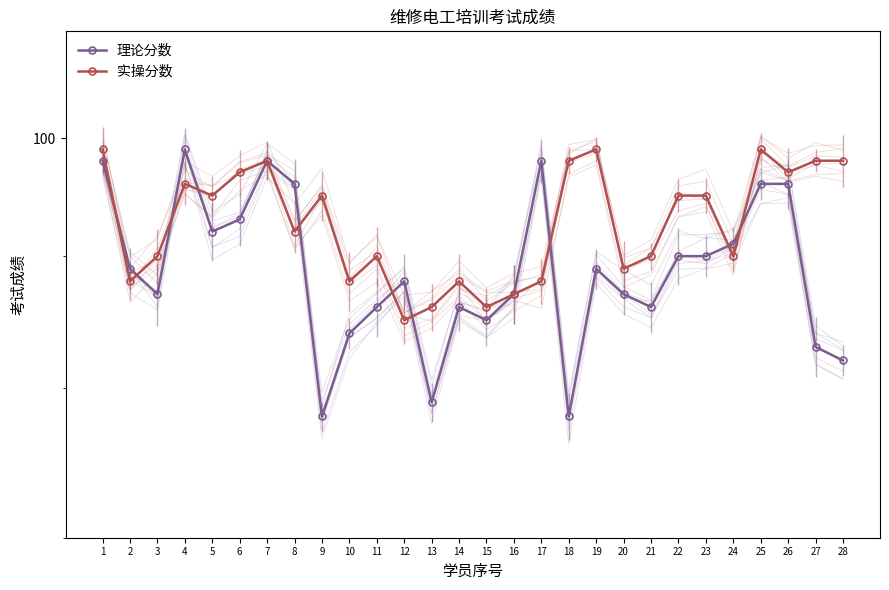

At how many categories does at least one series exceed 90?

17